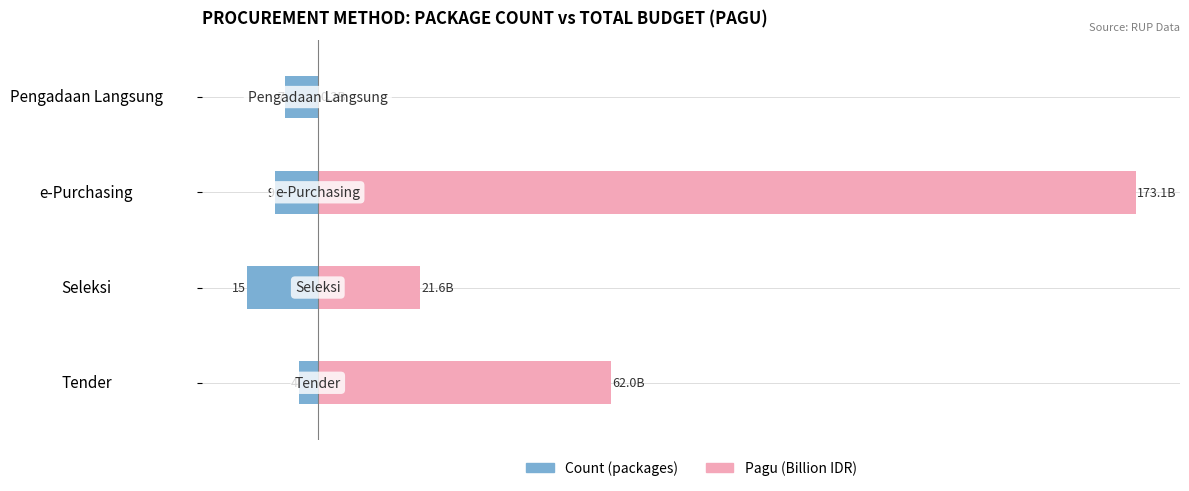

What is the total value across all series at Seleksi?

6.6